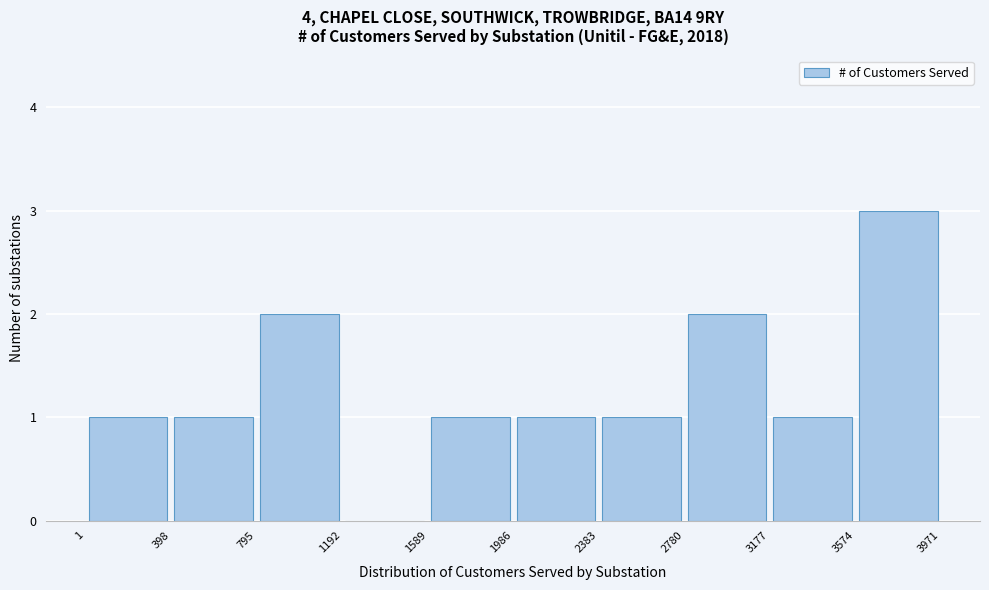

What is the height of the bar covering 3574 to 3971 on the x-axis? The values are not printed on the chart, so give them approximately, as read against the axis.

3